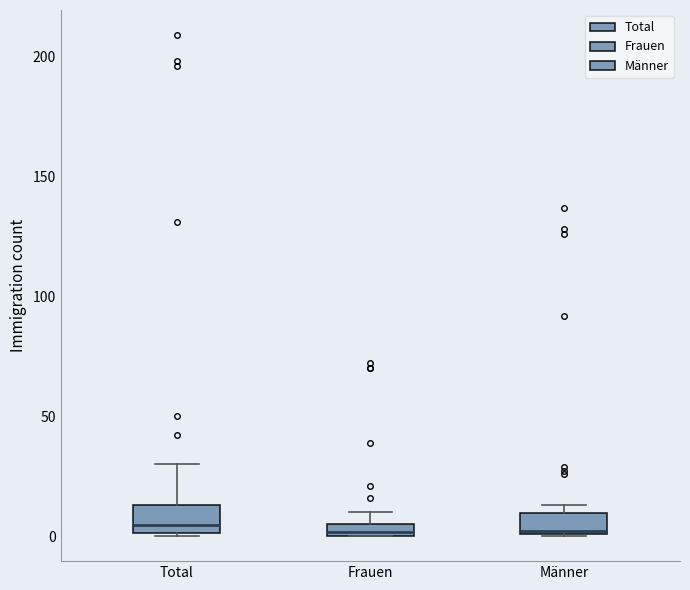

Where does the upper whisker of the box for Total end on the y-axis? The values are not printed on the chart, so give them approximately, as read against the axis.

30